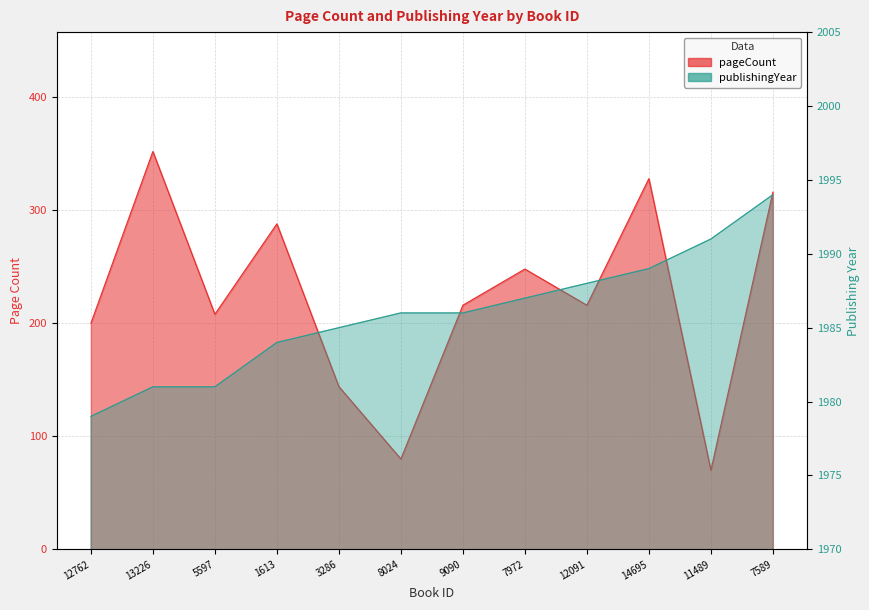

True or false: publishingYear has more than 1 interior local peaks.

False